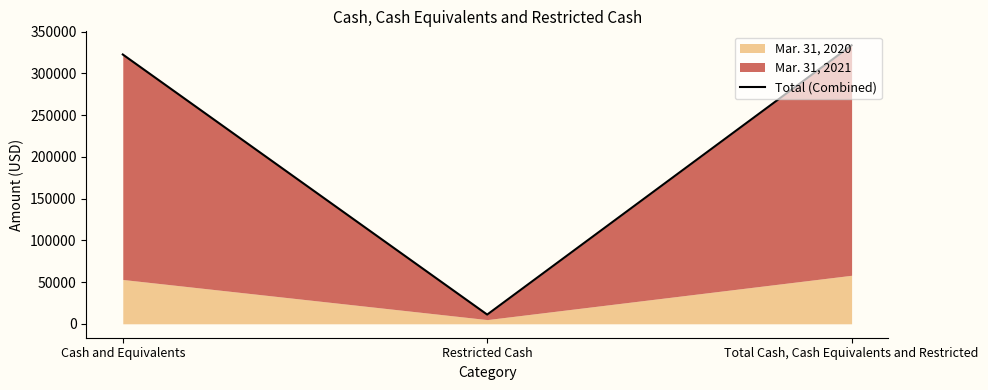

What is the difference between the values at Total Cash, Cash Equivalents and Restricted and Restricted Cash?

322711